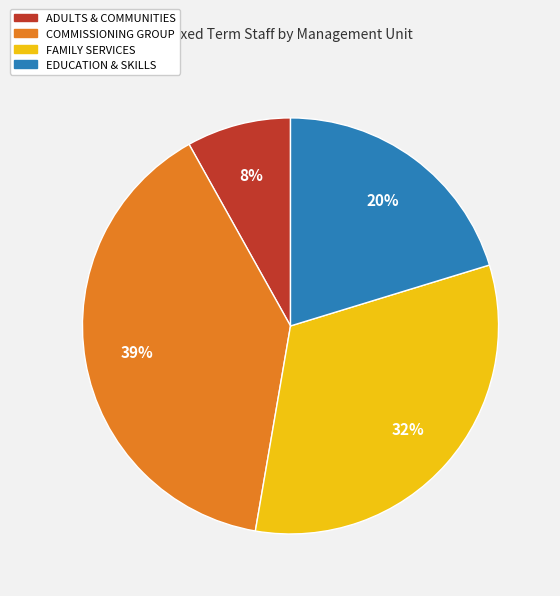

Is the sum of EDUCATION & SKILLS and COMMISSIONING GROUP greater than half?

Yes